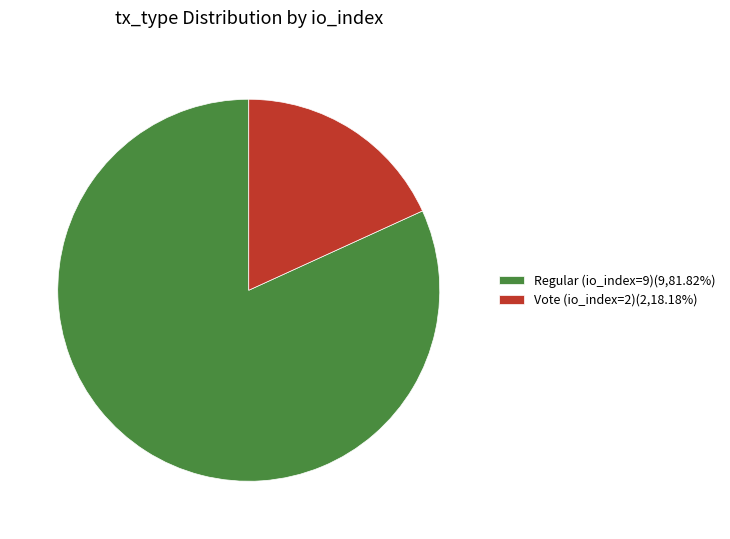

Which slice is the largest?

Regular (io_index=9)